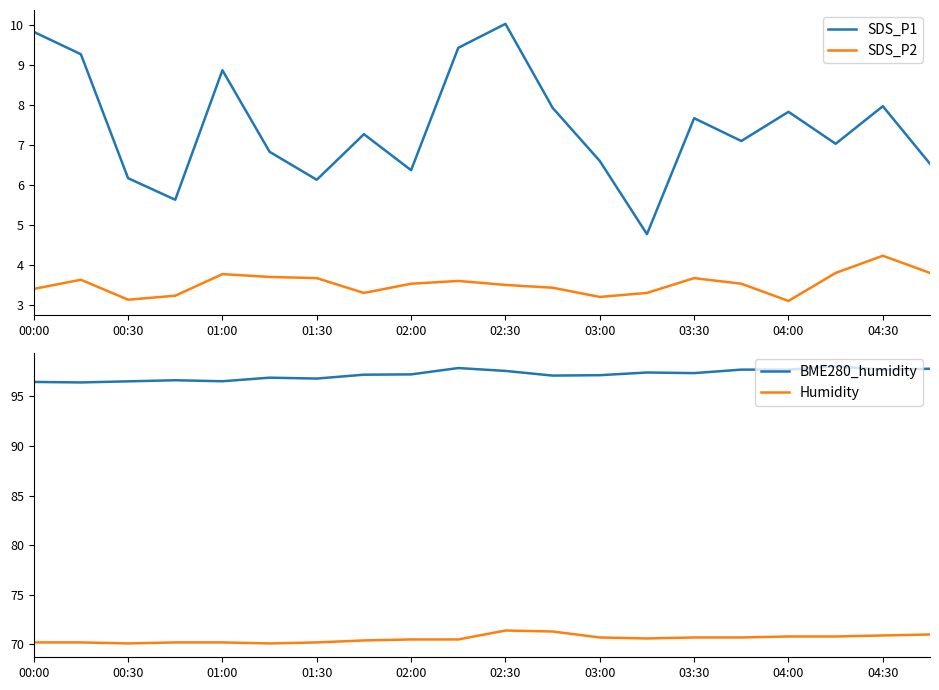

What is the maximum value for SDS_P1?

10.0